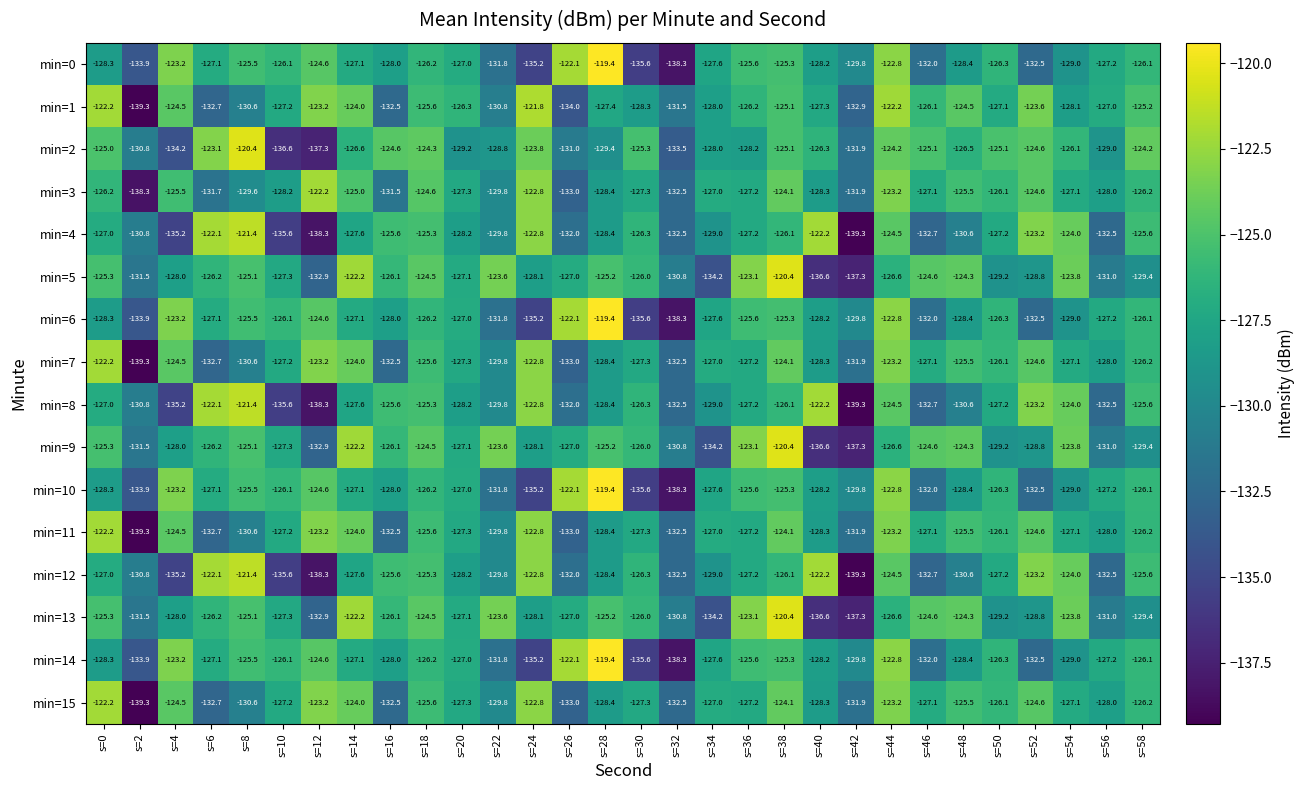

What is the maximum value shown in the chart?

-119.4